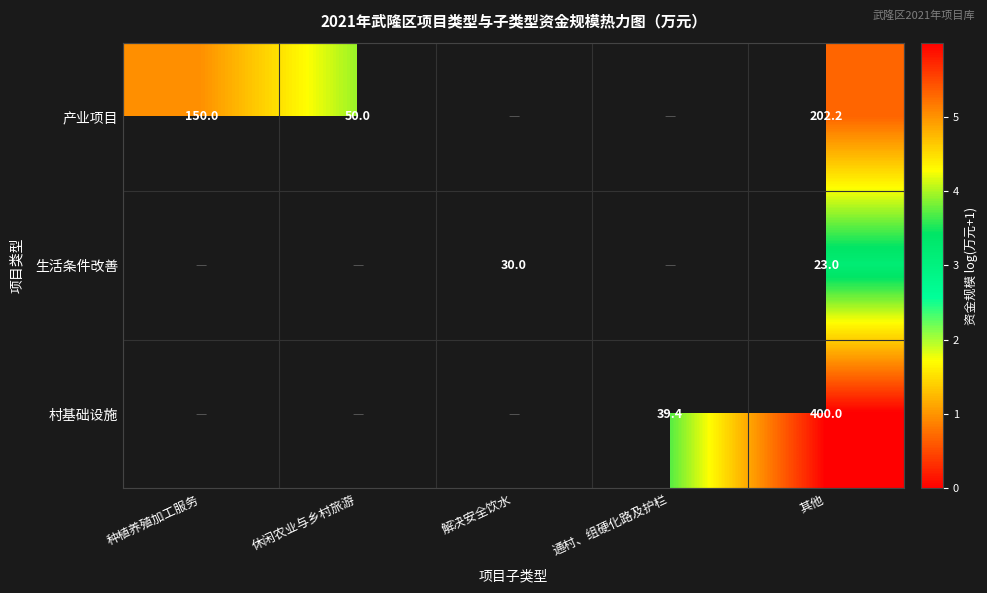

Is the value of 村基础设施 at 通村、组硬化路及护栏 greater than the value of 生活条件改善 at 解决安全饮水?

Yes